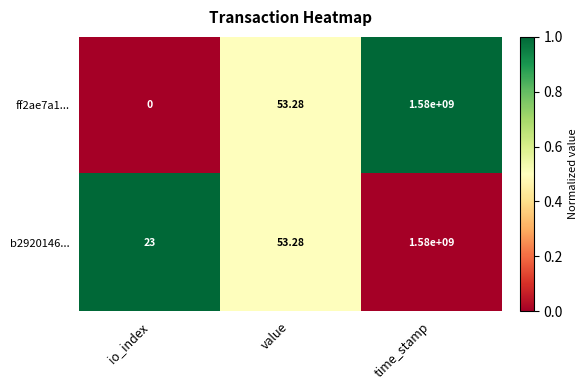

At which category is the sum across all series the highest?

time_stamp